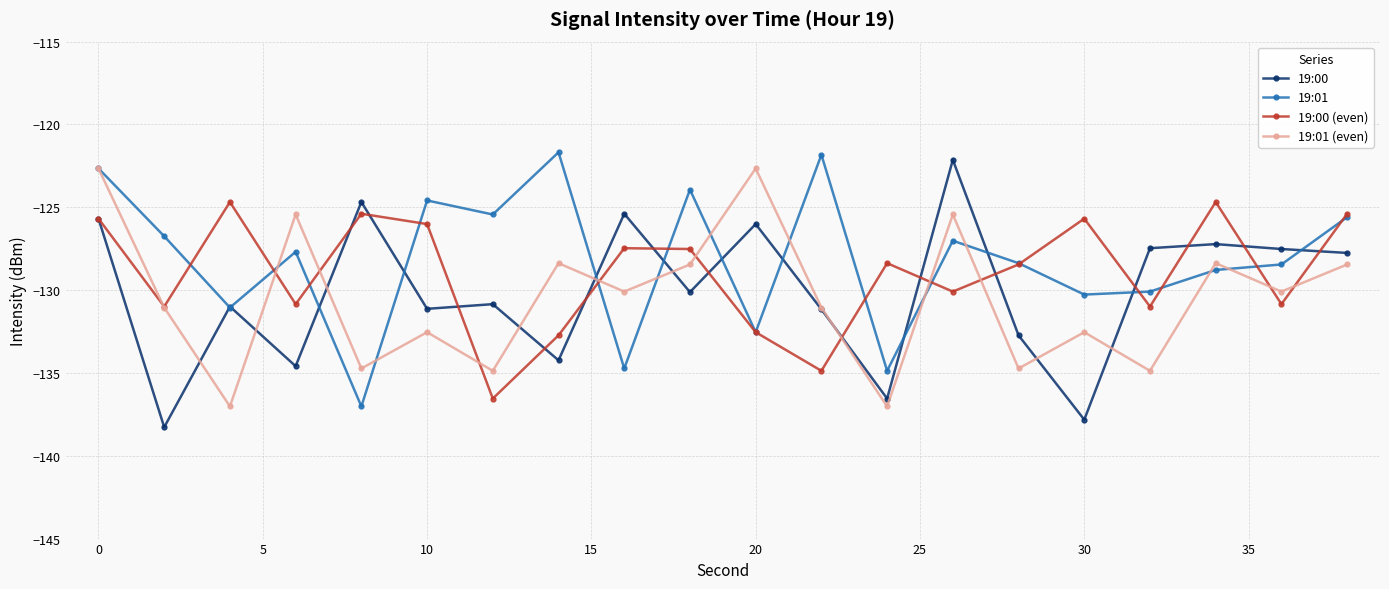

At how many categories does at least one series exceed -136?

20